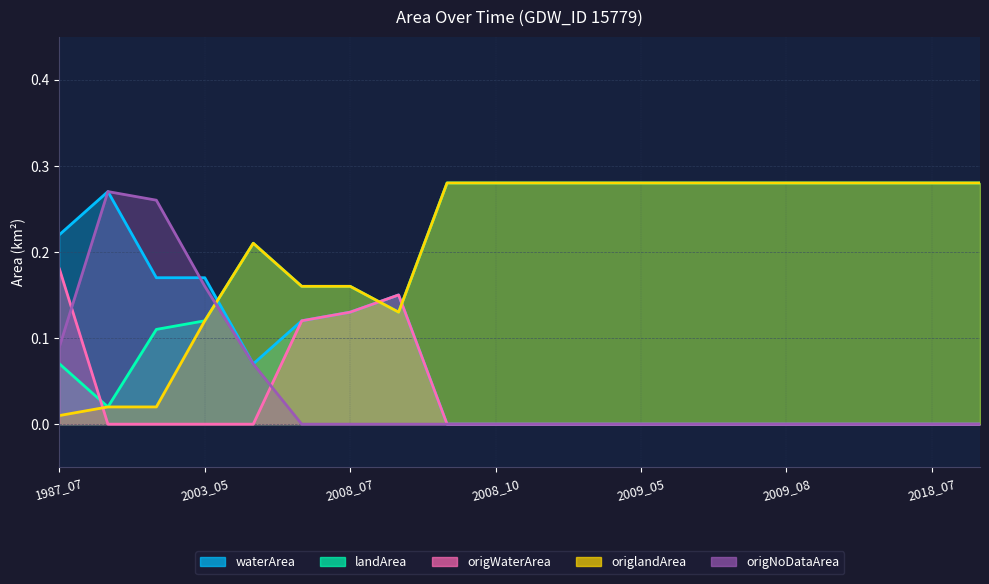

Reading right to left, what are all the values shown in this chart?

waterArea: 2020_06=0.0	2018_07=0.0	2010_07=0.0	2010_06=0.0	2009_08=0.0	2009_07=0.0	2009_06=0.0	2009_05=0.0	2009_04=0.0	2009_03=0.0	2008_10=0.0	2008_09=0.0	2008_08=0.1	2008_07=0.1	2006_06=0.1	2004_04=0.1	2003_05=0.2	1994_05=0.2	1987_09=0.3	1987_07=0.2
landArea: 2020_06=0.3	2018_07=0.3	2010_07=0.3	2010_06=0.3	2009_08=0.3	2009_07=0.3	2009_06=0.3	2009_05=0.3	2009_04=0.3	2009_03=0.3	2008_10=0.3	2008_09=0.3	2008_08=0.1	2008_07=0.2	2006_06=0.2	2004_04=0.2	2003_05=0.1	1994_05=0.1	1987_09=0.0	1987_07=0.1
origWaterArea: 2020_06=0.0	2018_07=0.0	2010_07=0.0	2010_06=0.0	2009_08=0.0	2009_07=0.0	2009_06=0.0	2009_05=0.0	2009_04=0.0	2009_03=0.0	2008_10=0.0	2008_09=0.0	2008_08=0.1	2008_07=0.1	2006_06=0.1	2004_04=0.0	2003_05=0.0	1994_05=0.0	1987_09=0.0	1987_07=0.2
origlandArea: 2020_06=0.3	2018_07=0.3	2010_07=0.3	2010_06=0.3	2009_08=0.3	2009_07=0.3	2009_06=0.3	2009_05=0.3	2009_04=0.3	2009_03=0.3	2008_10=0.3	2008_09=0.3	2008_08=0.1	2008_07=0.2	2006_06=0.2	2004_04=0.2	2003_05=0.1	1994_05=0.0	1987_09=0.0	1987_07=0.0
origNoDataArea: 2020_06=0.0	2018_07=0.0	2010_07=0.0	2010_06=0.0	2009_08=0.0	2009_07=0.0	2009_06=0.0	2009_05=0.0	2009_04=0.0	2009_03=0.0	2008_10=0.0	2008_09=0.0	2008_08=0.0	2008_07=0.0	2006_06=0.0	2004_04=0.1	2003_05=0.2	1994_05=0.3	1987_09=0.3	1987_07=0.1